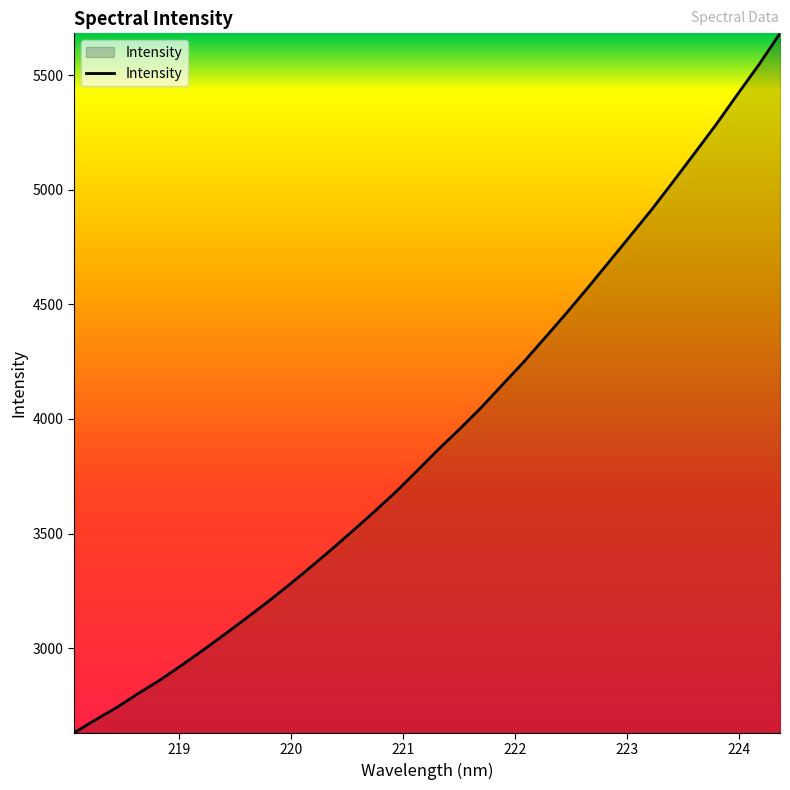

What is the difference between the maximum and minimum values?

3051.0